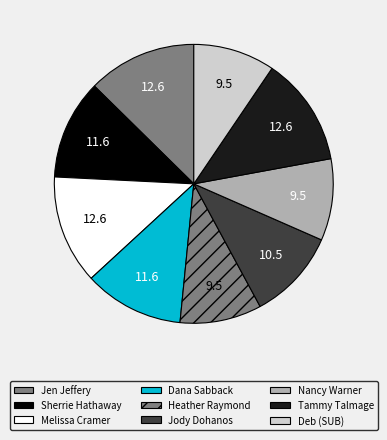

Does Jody Dohanos represent more than half of the total?

No